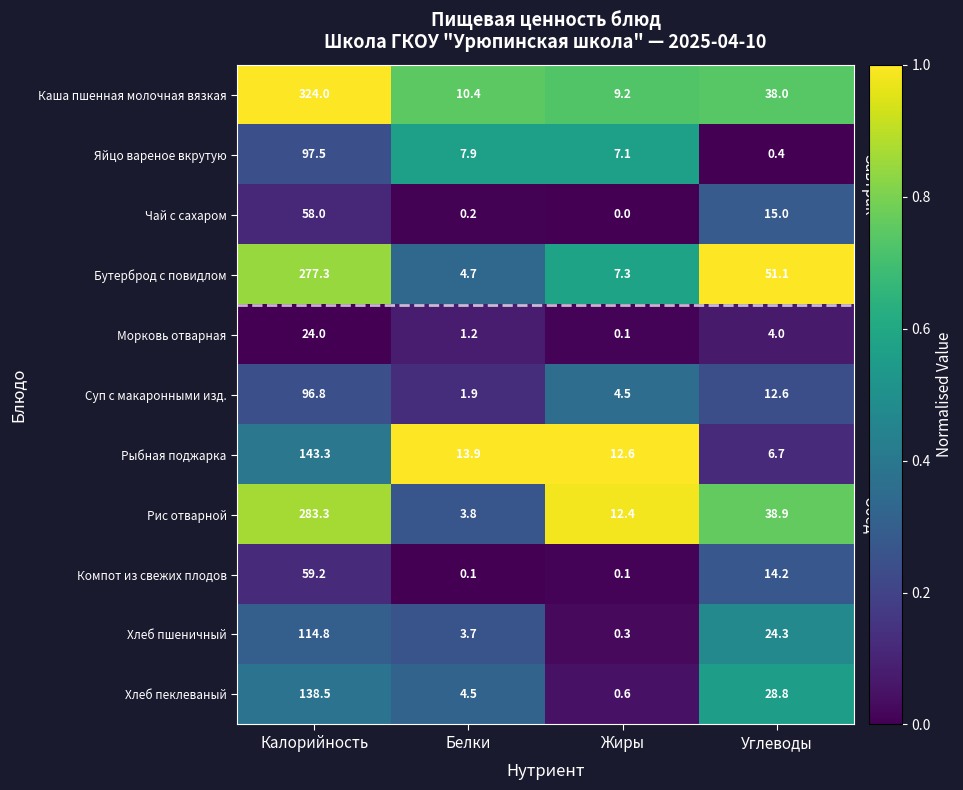

Which series has the widest spread of values?

Каша пшенная молочная вязкая